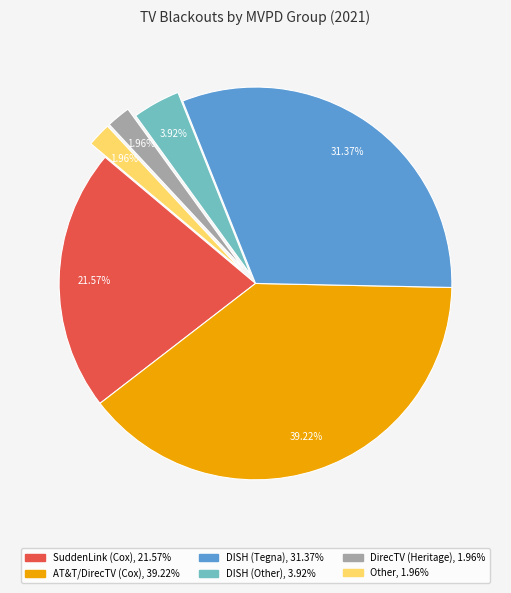

Is there a majority slice in this chart?

No